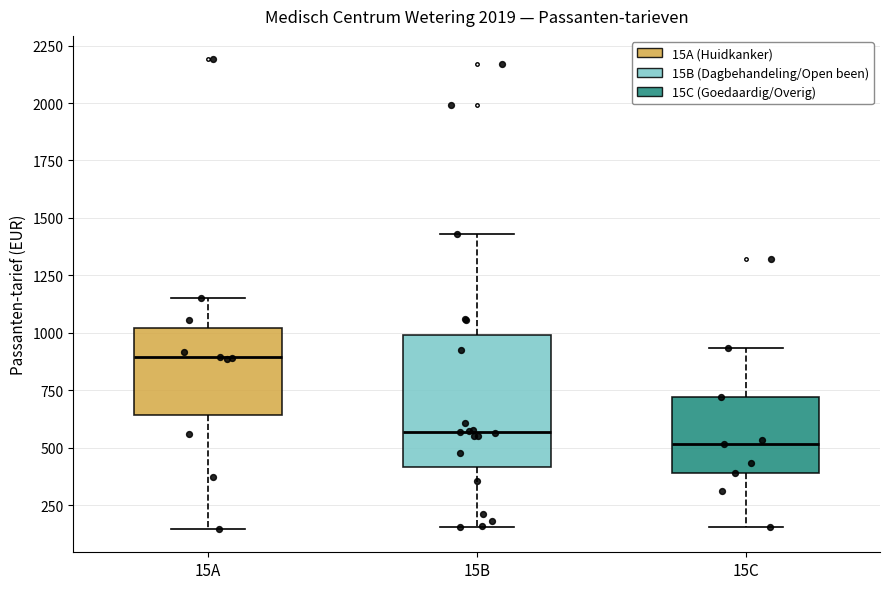

Which box is the tallest, from its lower edge to its upper edge?

15B